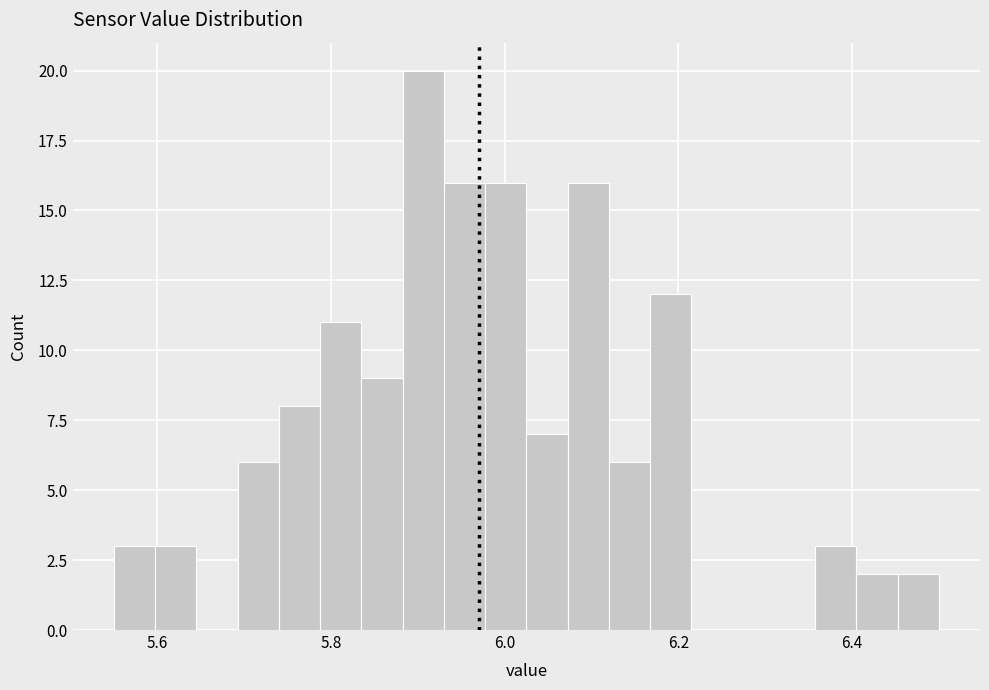

Around what value on the x-axis is the tallest bar? Give the approximate position of its centre, as read against the axis.

5.90